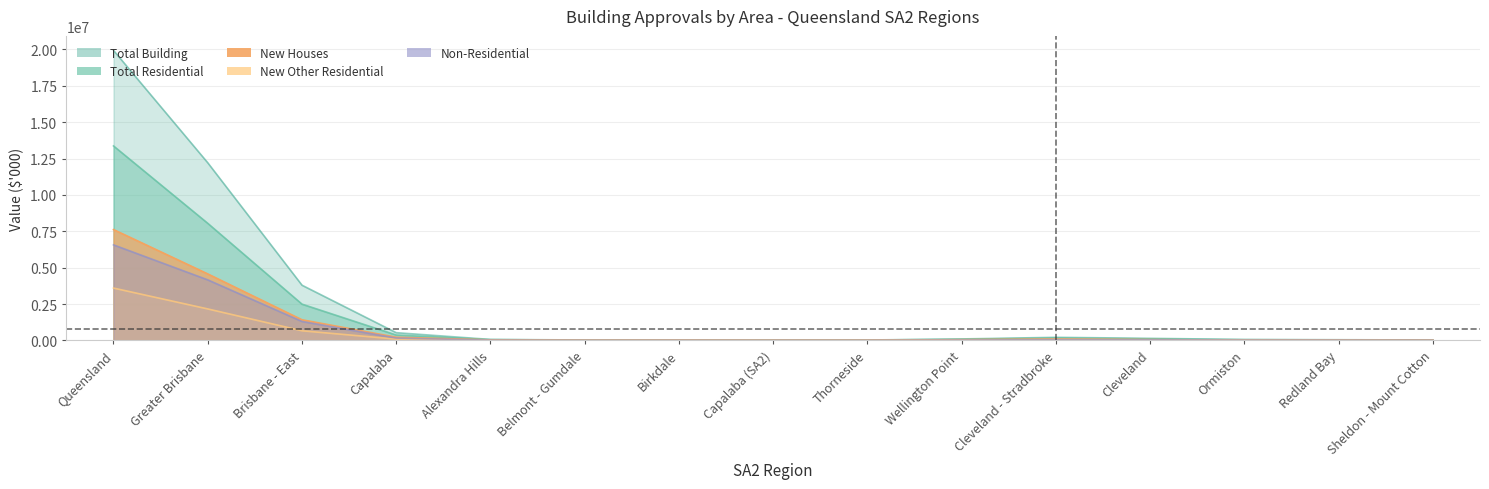

At which category is the sum across all series the highest?

Queensland